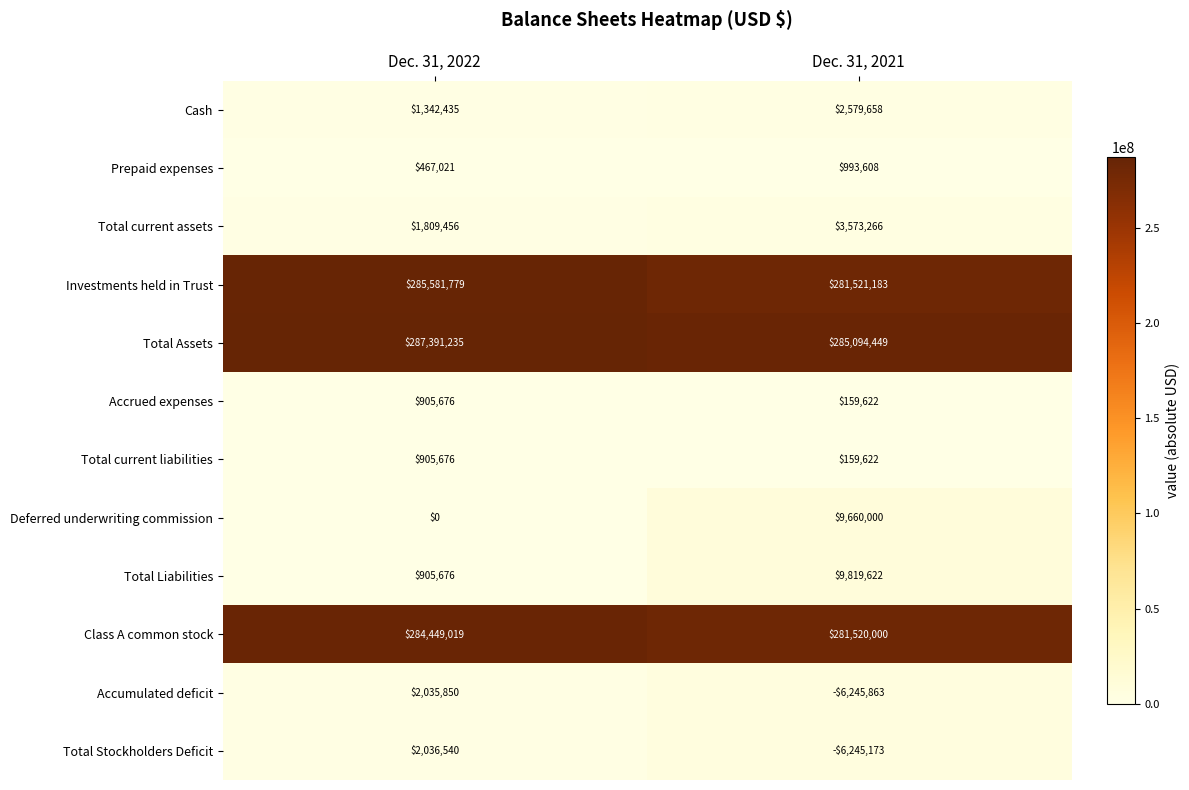

What is the total value across all series at Dec. 31, 2021?

862589994